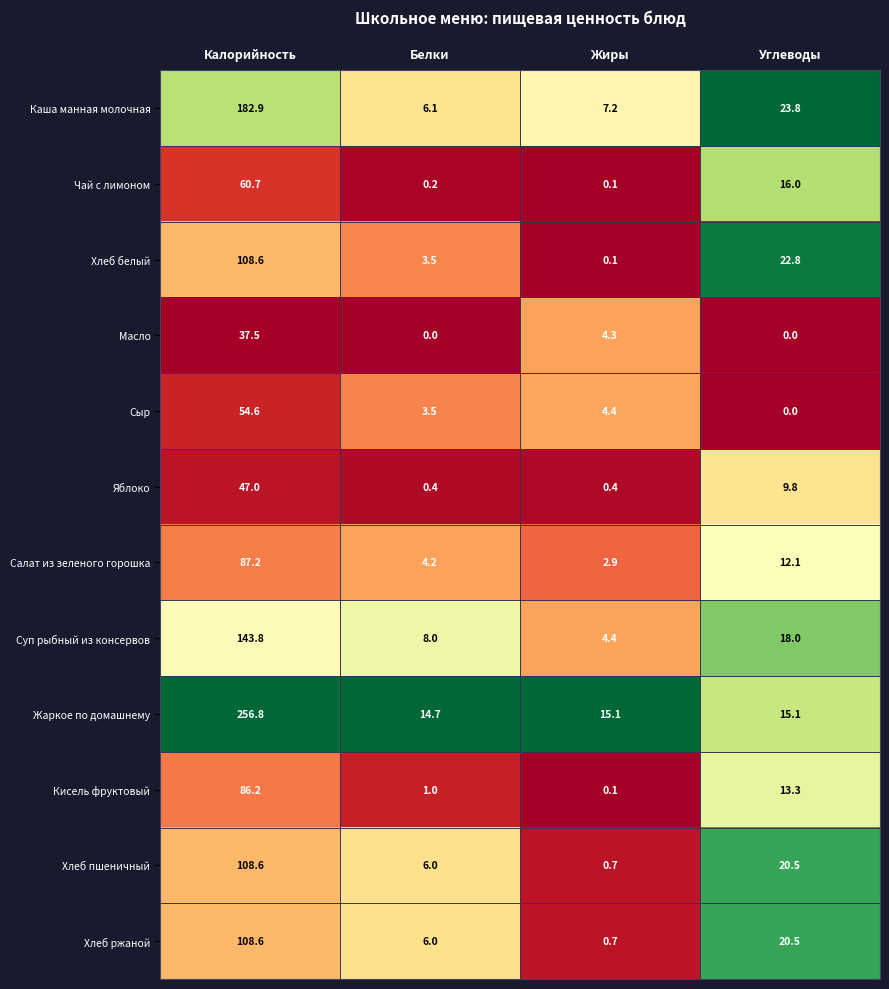

Which series has the widest spread of values?

Жаркое по домашнему